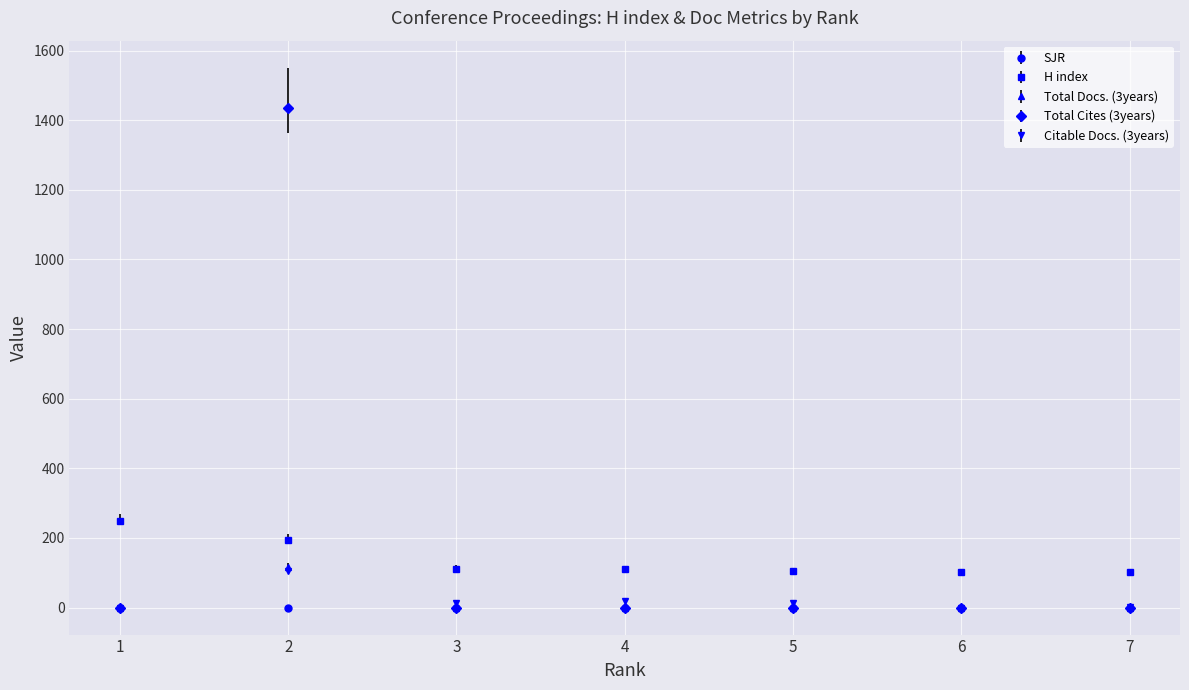

True or false: H index and Citable Docs. (3years) cross at least once.

False